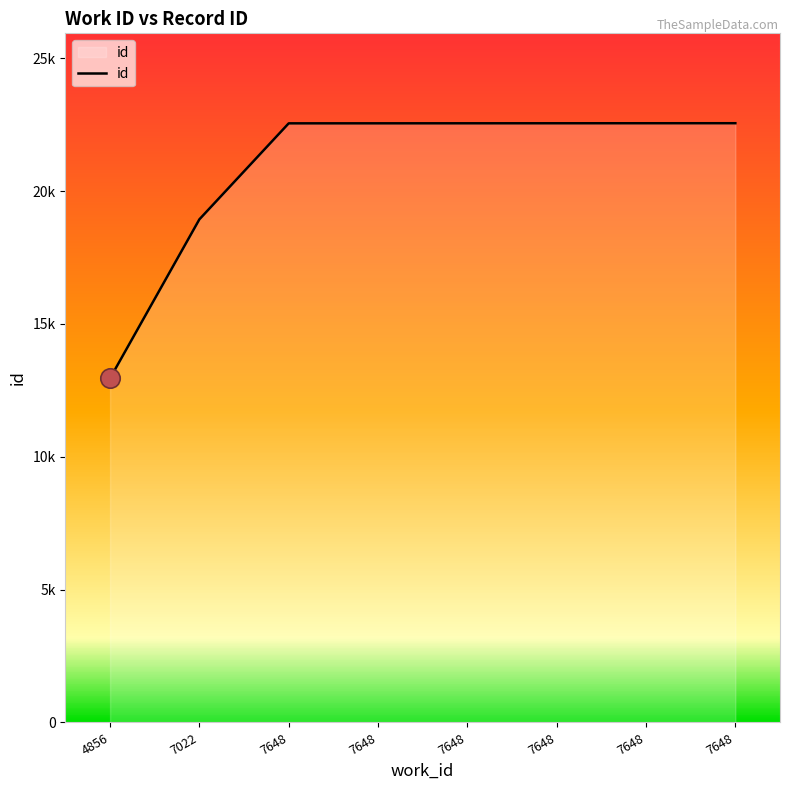

What is the minimum value shown in the chart?

12953